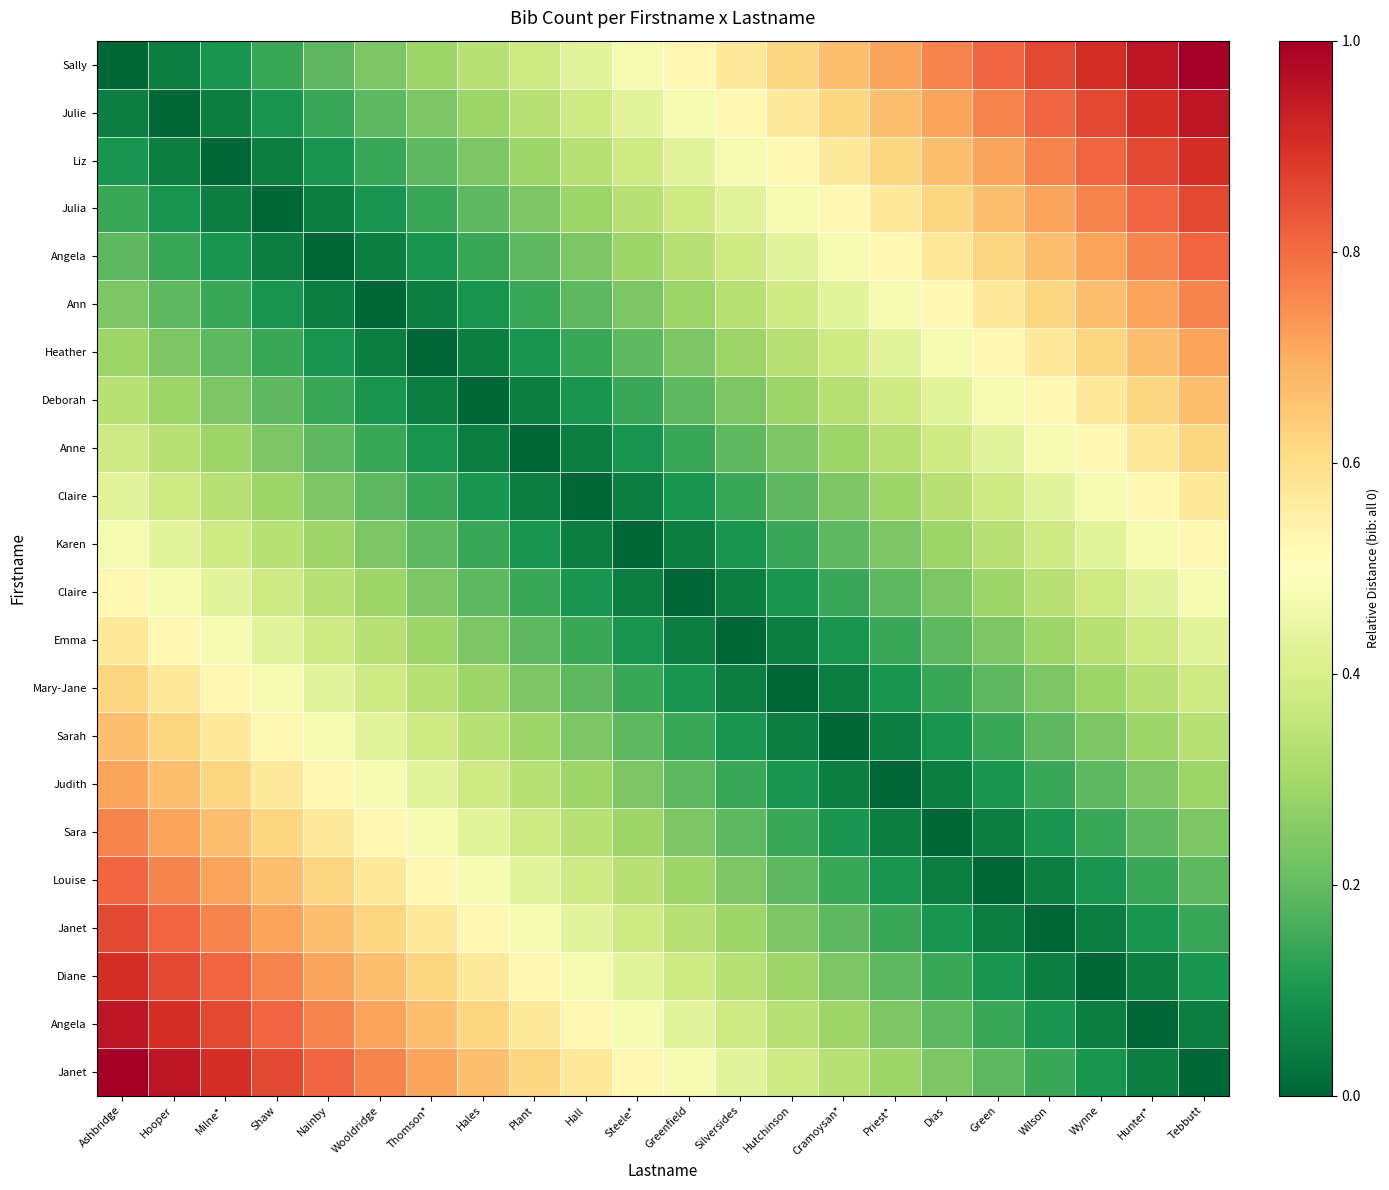

Which category has the highest value across all series?

Tebbutt